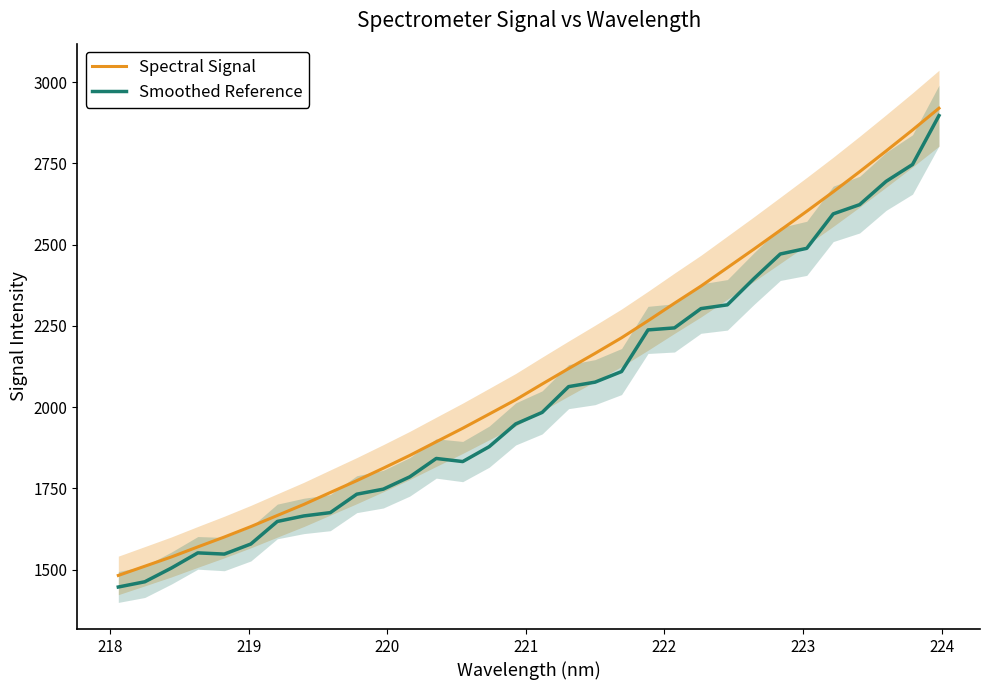

What is the lowest value of the Spectral Signal series?

1482.3